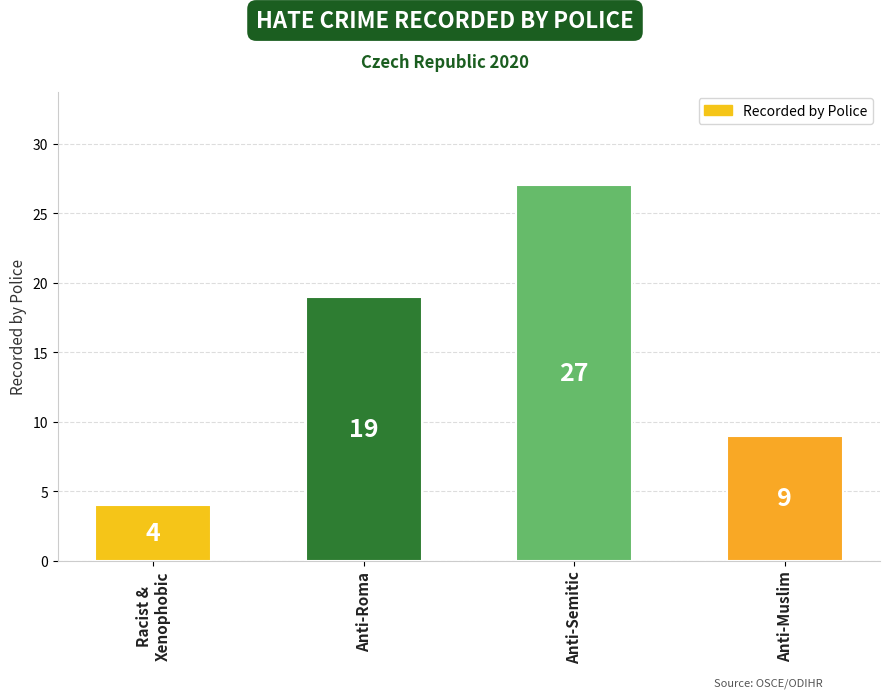

Reading left to right, list all the values displayed in this chart.

Racist &
Xenophobic=4	Anti-Roma=19	Anti-Semitic=27	Anti-Muslim=9